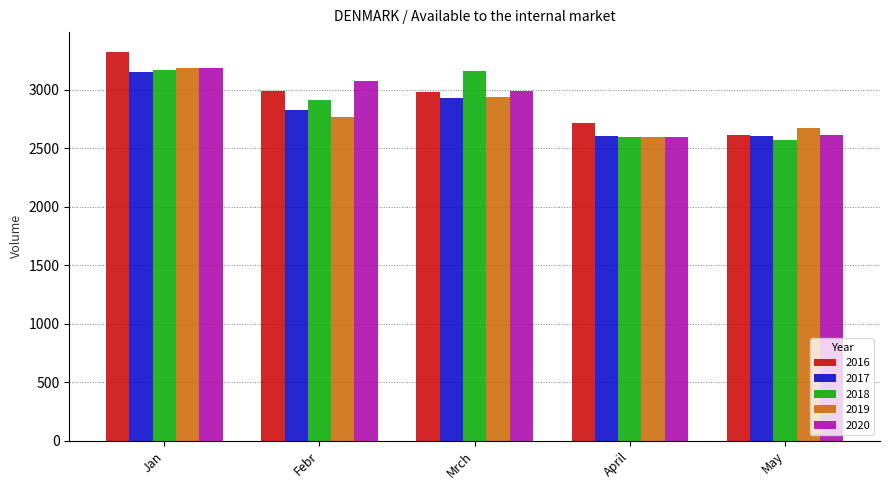

What is the value of the 2016 bar at the 2nd from the left?

2990.0